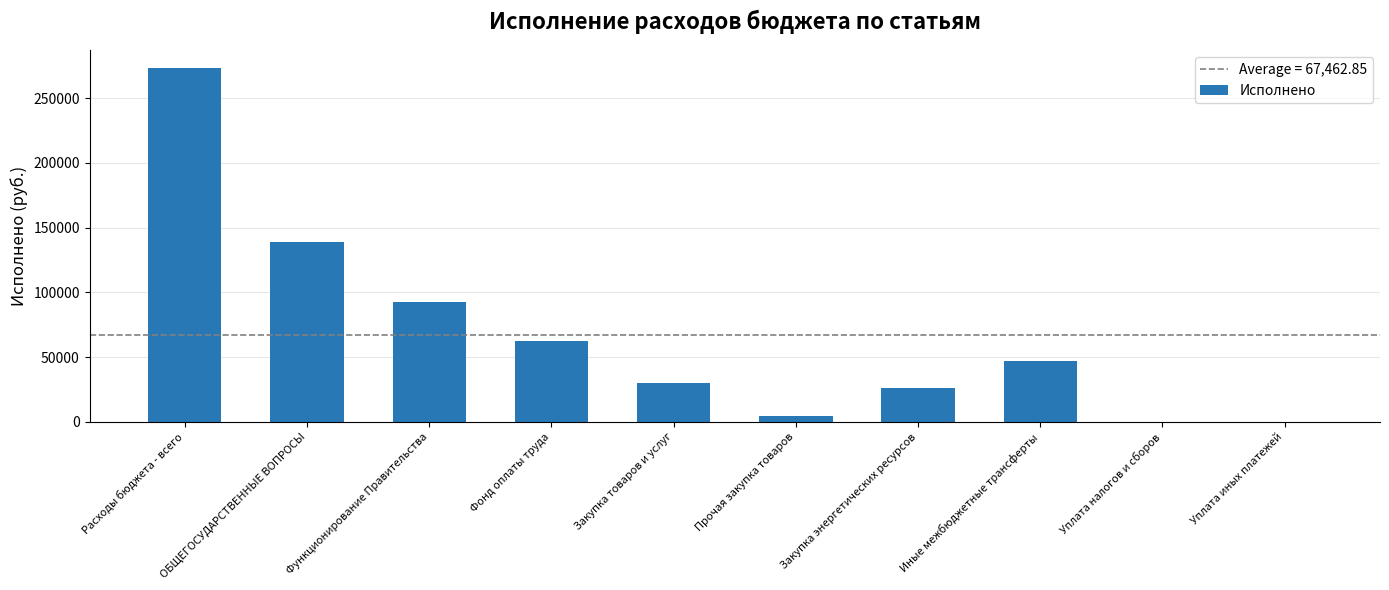

What is the sum of the values at Расходы бюджета - всего and ОБЩЕГОСУДАРСТВЕННЫЕ ВОПРОСЫ?

412657.0